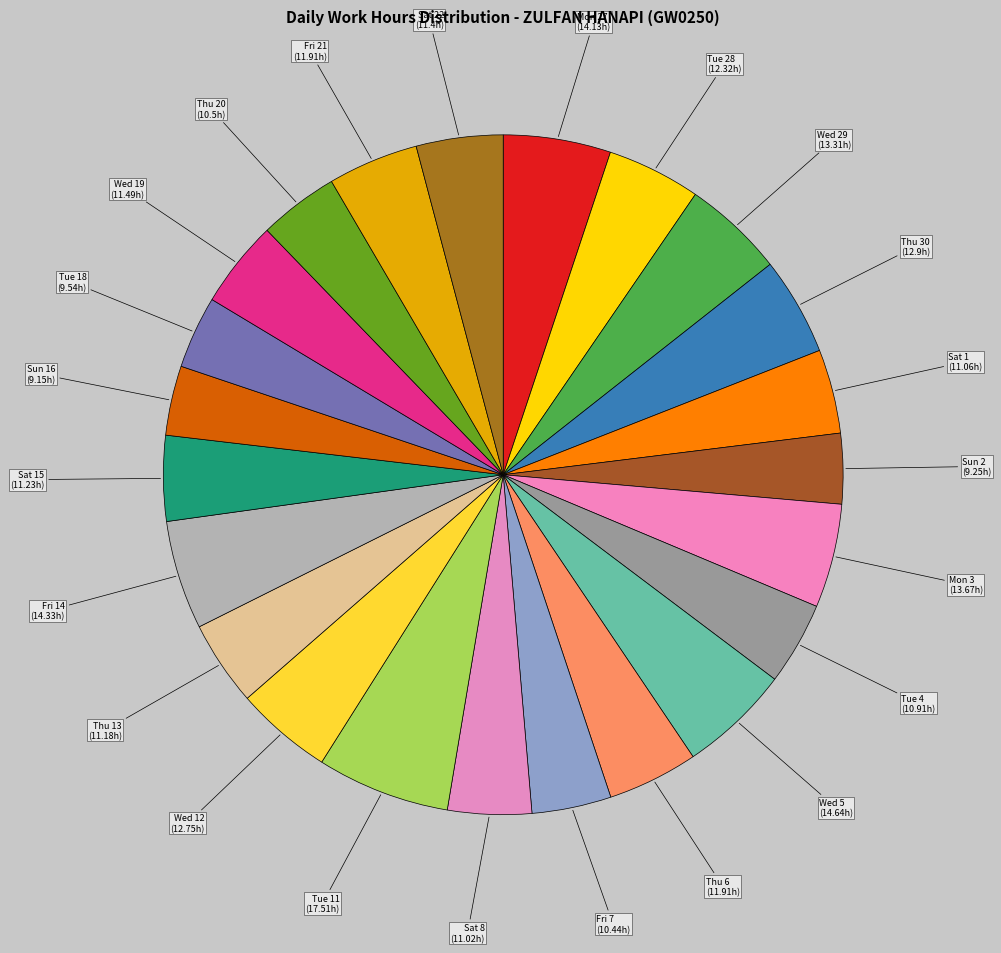

Do Sun 16 and Mon 27 together represent more than half of the pie?

No